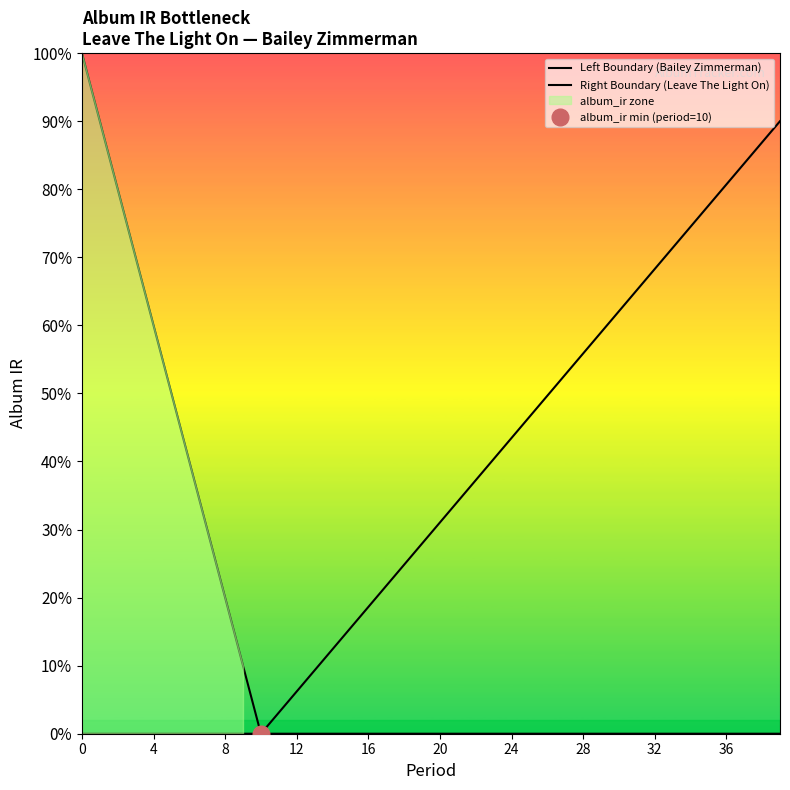

Which series changed the most between 8 and 20?

Left Boundary (Bailey Zimmerman)